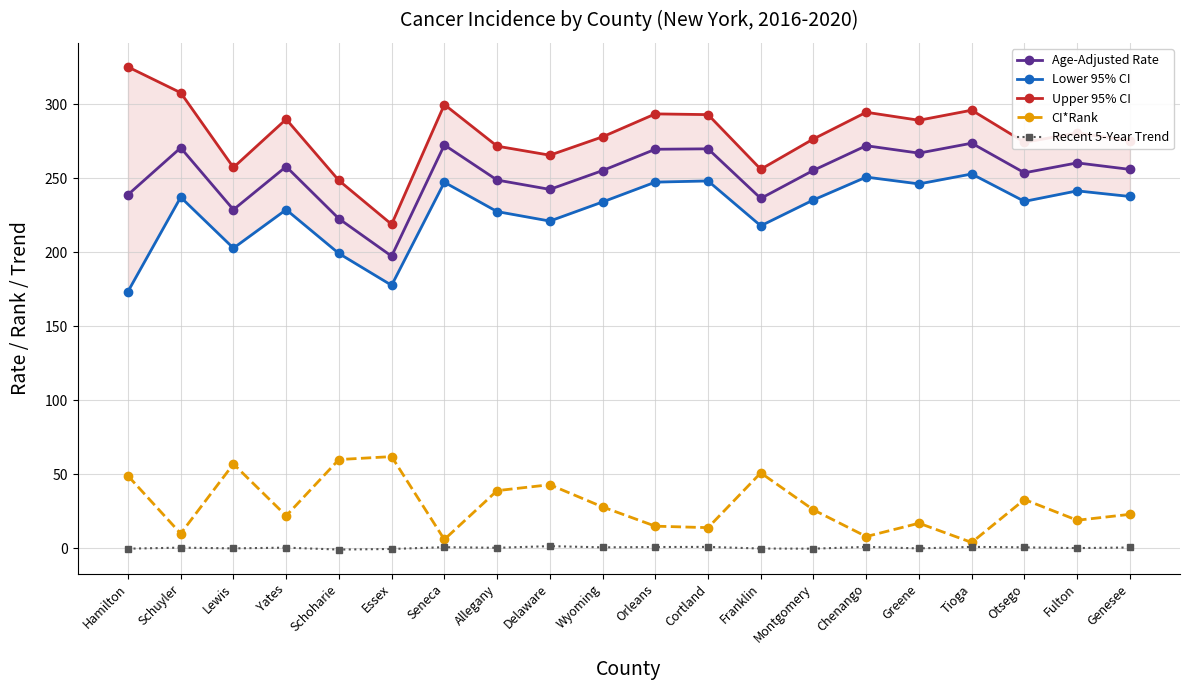

What is the difference between the second highest and second lowest values in the CI*Rank series?

54.0